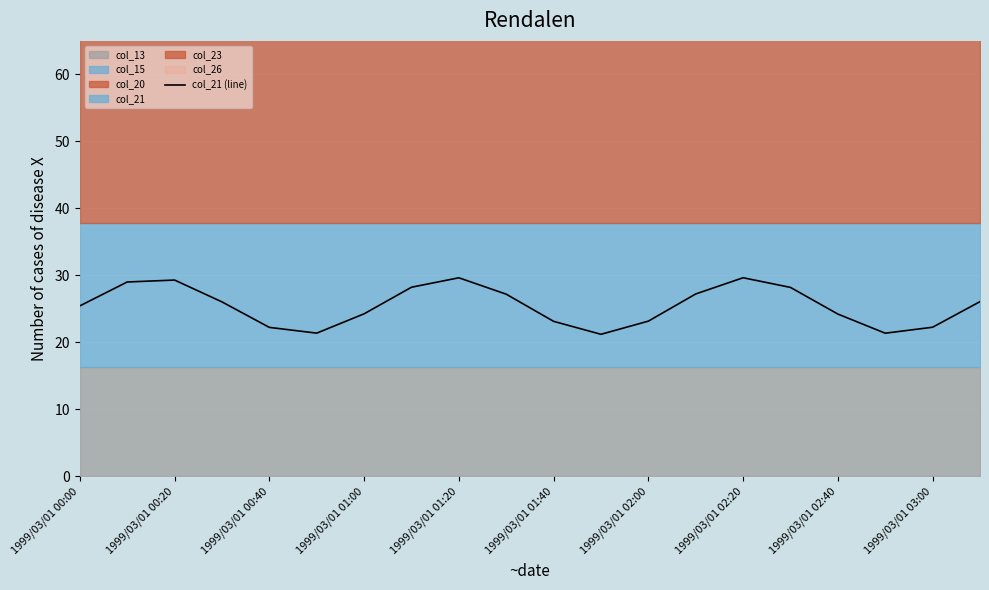

Count the number of categories in the chart.

20